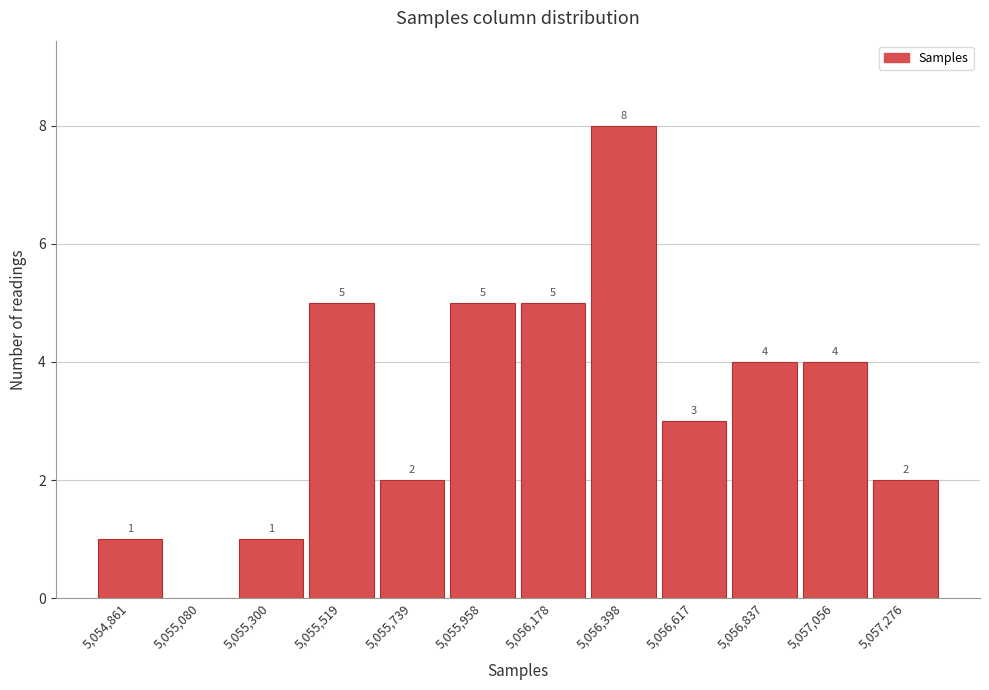

Reading left to right, what are all the values shown in this chart?

5,054,861=1	5,055,080=0	5,055,300=1	5,055,519=5	5,055,739=2	5,055,958=5	5,056,178=5	5,056,398=8	5,056,617=3	5,056,837=4	5,057,056=4	5,057,276=2